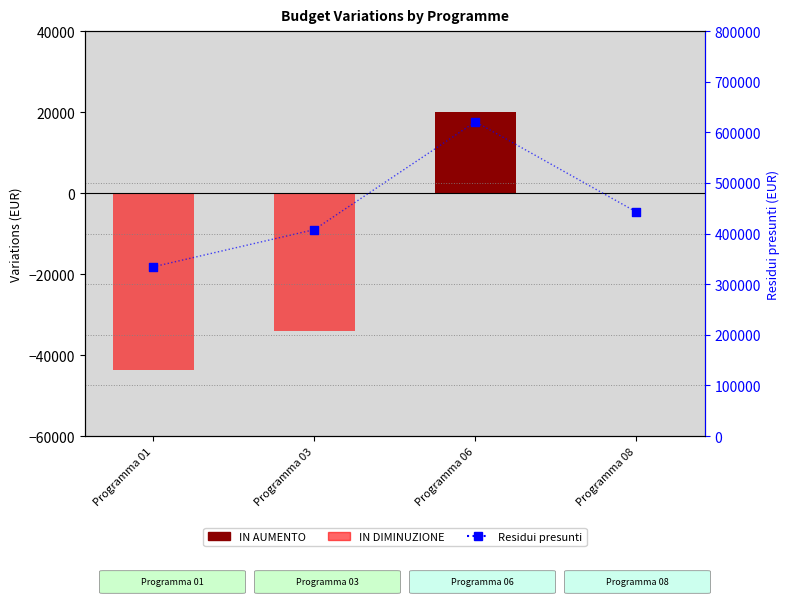

At which category is the sum across all series the highest?

Programma 06